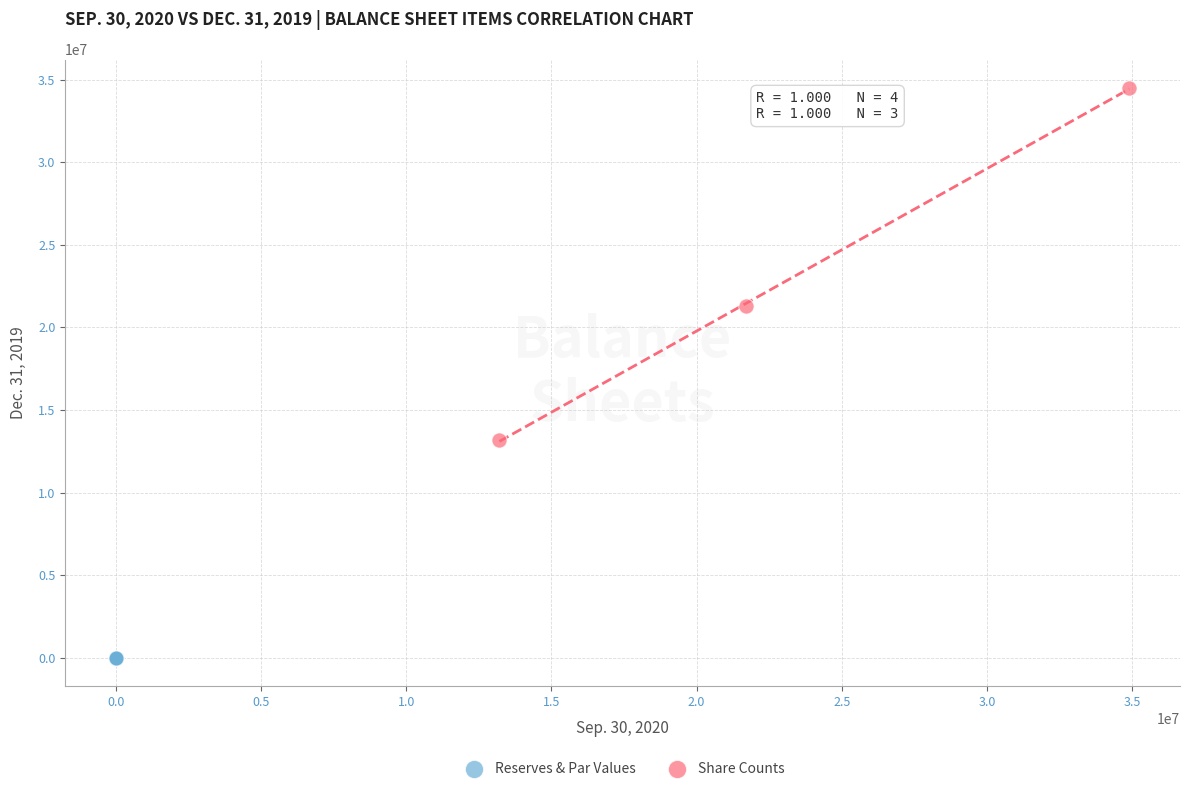

Which series has the largest Y range (max minus min)?

Share Counts